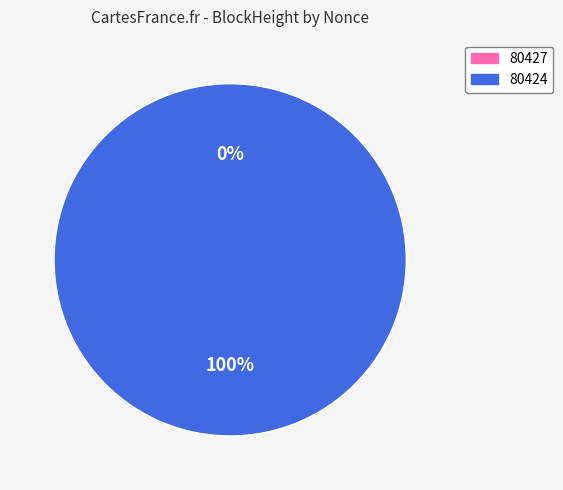

Does 80427 account for over 50% of the chart?

No